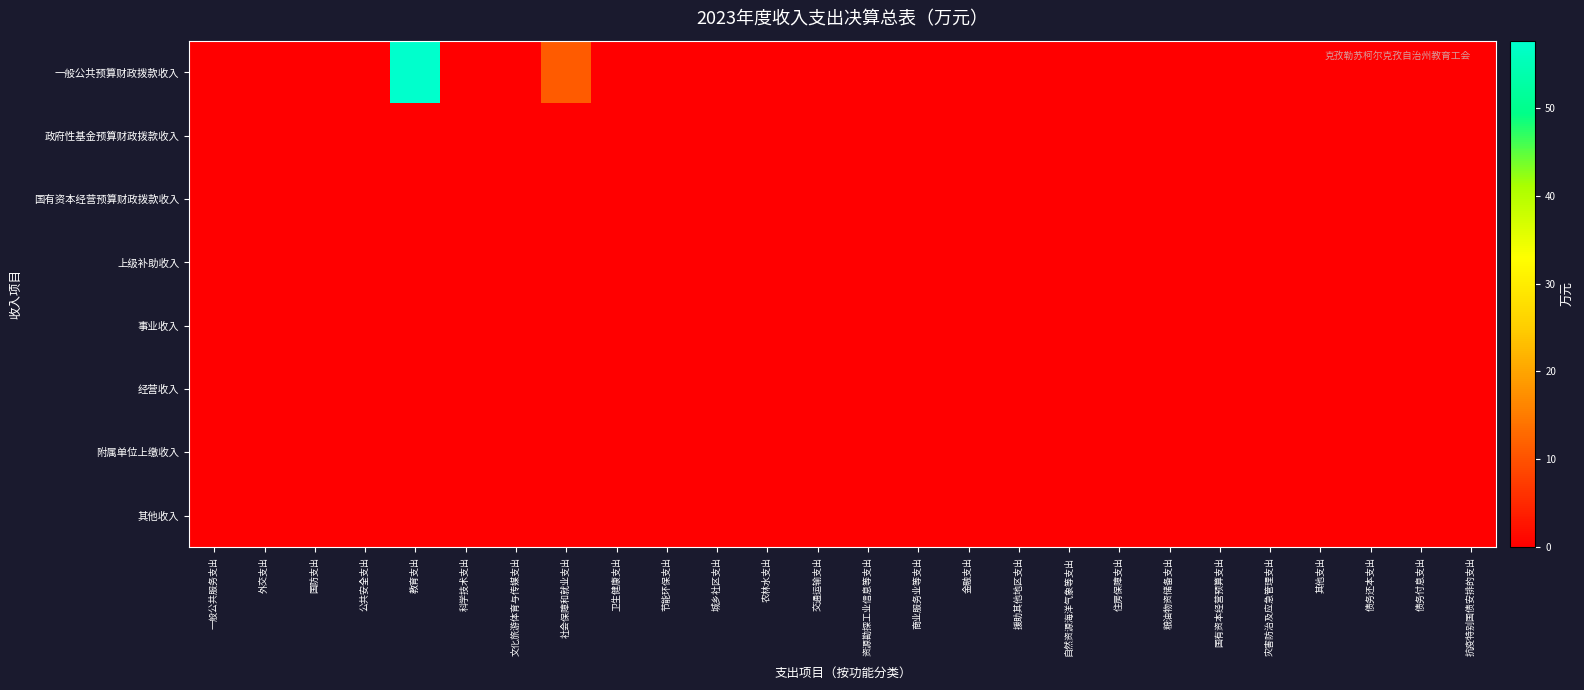

Reading right to left, transcribe all the data shown in this chart.

一般公共预算财政拨款收入: 抗疫特别国债安排的支出=0.0	债务付息支出=0.0	债务还本支出=0.0	其他支出=0.0	灾害防治及应急管理支出=0.0	国有资本经营预算支出=0.0	粮油物资储备支出=0.0	住房保障支出=0.0	自然资源海洋气象等支出=0.0	援助其他地区支出=0.0	金融支出=0.0	商业服务业等支出=0.0	资源勘探工业信息等支出=0.0	交通运输支出=0.0	农林水支出=0.0	城乡社区支出=0.0	节能环保支出=0.0	卫生健康支出=0.0	社会保障和就业支出=11.2	文化旅游体育与传媒支出=0.0	科学技术支出=0.0	教育支出=57.6	公共安全支出=0.0	国防支出=0.0	外交支出=0.0	一般公共服务支出=0.0
政府性基金预算财政拨款收入: 抗疫特别国债安排的支出=0.0	债务付息支出=0.0	债务还本支出=0.0	其他支出=0.0	灾害防治及应急管理支出=0.0	国有资本经营预算支出=0.0	粮油物资储备支出=0.0	住房保障支出=0.0	自然资源海洋气象等支出=0.0	援助其他地区支出=0.0	金融支出=0.0	商业服务业等支出=0.0	资源勘探工业信息等支出=0.0	交通运输支出=0.0	农林水支出=0.0	城乡社区支出=0.0	节能环保支出=0.0	卫生健康支出=0.0	社会保障和就业支出=0.0	文化旅游体育与传媒支出=0.0	科学技术支出=0.0	教育支出=0.0	公共安全支出=0.0	国防支出=0.0	外交支出=0.0	一般公共服务支出=0.0
国有资本经营预算财政拨款收入: 抗疫特别国债安排的支出=0.0	债务付息支出=0.0	债务还本支出=0.0	其他支出=0.0	灾害防治及应急管理支出=0.0	国有资本经营预算支出=0.0	粮油物资储备支出=0.0	住房保障支出=0.0	自然资源海洋气象等支出=0.0	援助其他地区支出=0.0	金融支出=0.0	商业服务业等支出=0.0	资源勘探工业信息等支出=0.0	交通运输支出=0.0	农林水支出=0.0	城乡社区支出=0.0	节能环保支出=0.0	卫生健康支出=0.0	社会保障和就业支出=0.0	文化旅游体育与传媒支出=0.0	科学技术支出=0.0	教育支出=0.0	公共安全支出=0.0	国防支出=0.0	外交支出=0.0	一般公共服务支出=0.0
上级补助收入: 抗疫特别国债安排的支出=0.0	债务付息支出=0.0	债务还本支出=0.0	其他支出=0.0	灾害防治及应急管理支出=0.0	国有资本经营预算支出=0.0	粮油物资储备支出=0.0	住房保障支出=0.0	自然资源海洋气象等支出=0.0	援助其他地区支出=0.0	金融支出=0.0	商业服务业等支出=0.0	资源勘探工业信息等支出=0.0	交通运输支出=0.0	农林水支出=0.0	城乡社区支出=0.0	节能环保支出=0.0	卫生健康支出=0.0	社会保障和就业支出=0.0	文化旅游体育与传媒支出=0.0	科学技术支出=0.0	教育支出=0.0	公共安全支出=0.0	国防支出=0.0	外交支出=0.0	一般公共服务支出=0.0
事业收入: 抗疫特别国债安排的支出=0.0	债务付息支出=0.0	债务还本支出=0.0	其他支出=0.0	灾害防治及应急管理支出=0.0	国有资本经营预算支出=0.0	粮油物资储备支出=0.0	住房保障支出=0.0	自然资源海洋气象等支出=0.0	援助其他地区支出=0.0	金融支出=0.0	商业服务业等支出=0.0	资源勘探工业信息等支出=0.0	交通运输支出=0.0	农林水支出=0.0	城乡社区支出=0.0	节能环保支出=0.0	卫生健康支出=0.0	社会保障和就业支出=0.0	文化旅游体育与传媒支出=0.0	科学技术支出=0.0	教育支出=0.0	公共安全支出=0.0	国防支出=0.0	外交支出=0.0	一般公共服务支出=0.0
经营收入: 抗疫特别国债安排的支出=0.0	债务付息支出=0.0	债务还本支出=0.0	其他支出=0.0	灾害防治及应急管理支出=0.0	国有资本经营预算支出=0.0	粮油物资储备支出=0.0	住房保障支出=0.0	自然资源海洋气象等支出=0.0	援助其他地区支出=0.0	金融支出=0.0	商业服务业等支出=0.0	资源勘探工业信息等支出=0.0	交通运输支出=0.0	农林水支出=0.0	城乡社区支出=0.0	节能环保支出=0.0	卫生健康支出=0.0	社会保障和就业支出=0.0	文化旅游体育与传媒支出=0.0	科学技术支出=0.0	教育支出=0.0	公共安全支出=0.0	国防支出=0.0	外交支出=0.0	一般公共服务支出=0.0
附属单位上缴收入: 抗疫特别国债安排的支出=0.0	债务付息支出=0.0	债务还本支出=0.0	其他支出=0.0	灾害防治及应急管理支出=0.0	国有资本经营预算支出=0.0	粮油物资储备支出=0.0	住房保障支出=0.0	自然资源海洋气象等支出=0.0	援助其他地区支出=0.0	金融支出=0.0	商业服务业等支出=0.0	资源勘探工业信息等支出=0.0	交通运输支出=0.0	农林水支出=0.0	城乡社区支出=0.0	节能环保支出=0.0	卫生健康支出=0.0	社会保障和就业支出=0.0	文化旅游体育与传媒支出=0.0	科学技术支出=0.0	教育支出=0.0	公共安全支出=0.0	国防支出=0.0	外交支出=0.0	一般公共服务支出=0.0
其他收入: 抗疫特别国债安排的支出=0.0	债务付息支出=0.0	债务还本支出=0.0	其他支出=0.0	灾害防治及应急管理支出=0.0	国有资本经营预算支出=0.0	粮油物资储备支出=0.0	住房保障支出=0.0	自然资源海洋气象等支出=0.0	援助其他地区支出=0.0	金融支出=0.0	商业服务业等支出=0.0	资源勘探工业信息等支出=0.0	交通运输支出=0.0	农林水支出=0.0	城乡社区支出=0.0	节能环保支出=0.0	卫生健康支出=0.0	社会保障和就业支出=0.0	文化旅游体育与传媒支出=0.0	科学技术支出=0.0	教育支出=0.0	公共安全支出=0.0	国防支出=0.0	外交支出=0.0	一般公共服务支出=0.0